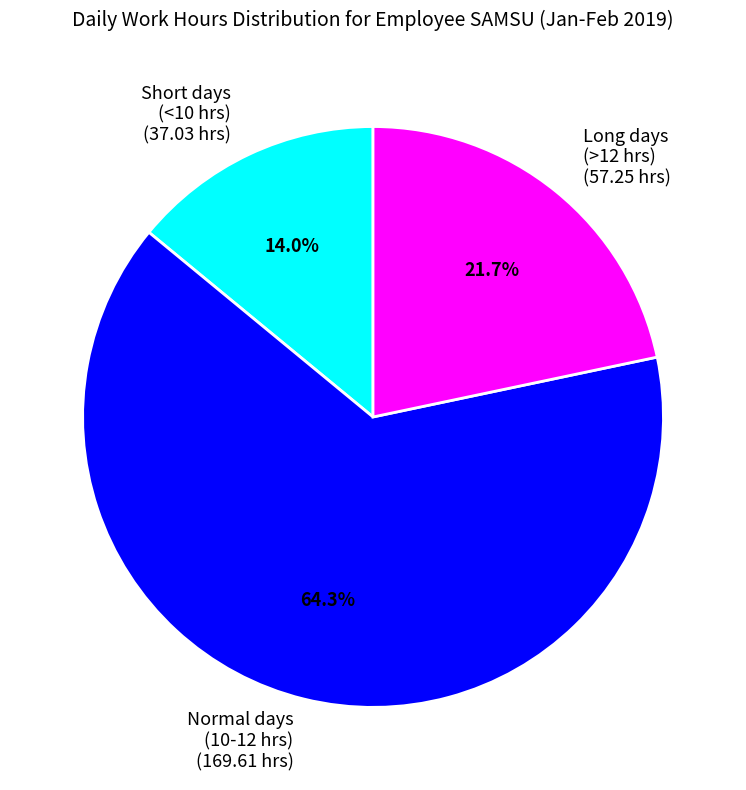

Between Long days (>12 hrs) (57.25 hrs) and Normal days (10-12 hrs) (169.61 hrs), which is larger?

Normal days (10-12 hrs) (169.61 hrs)